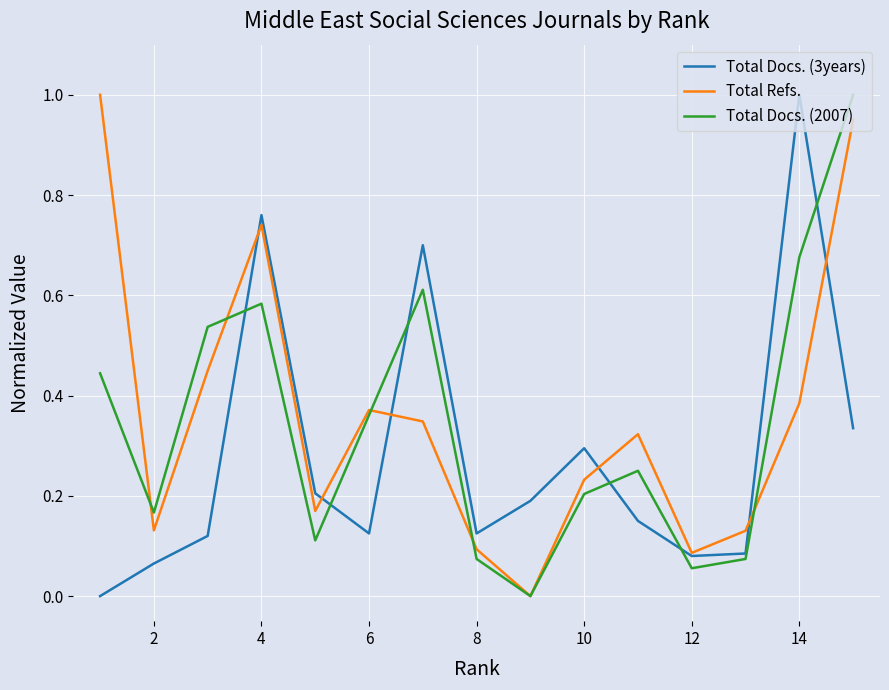

What is the highest value of the Total Docs. (2007) series?

1.0